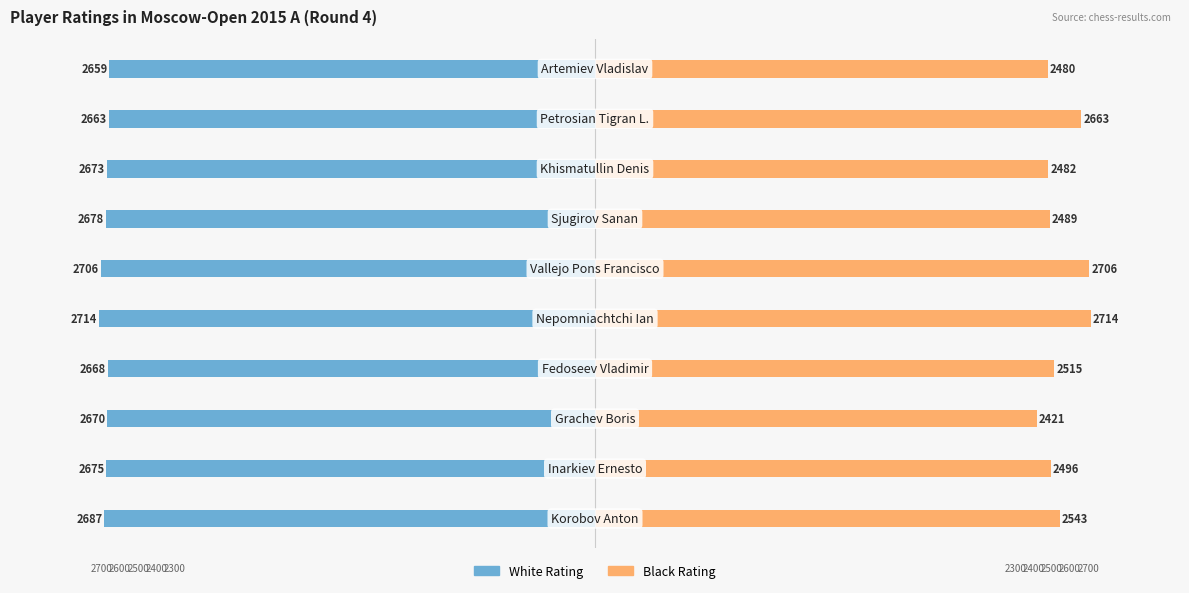

What is the value of the Black Rating bar at the 3rd from the left?

2421